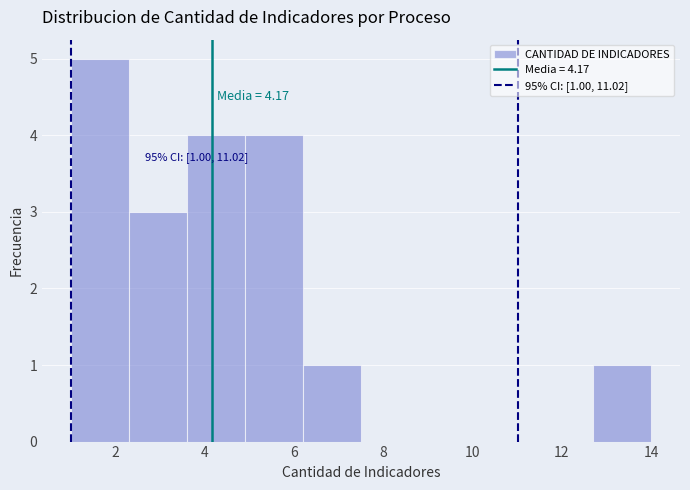

Over which range of the x-axis is the bar tallest?

1.0 to 2.3